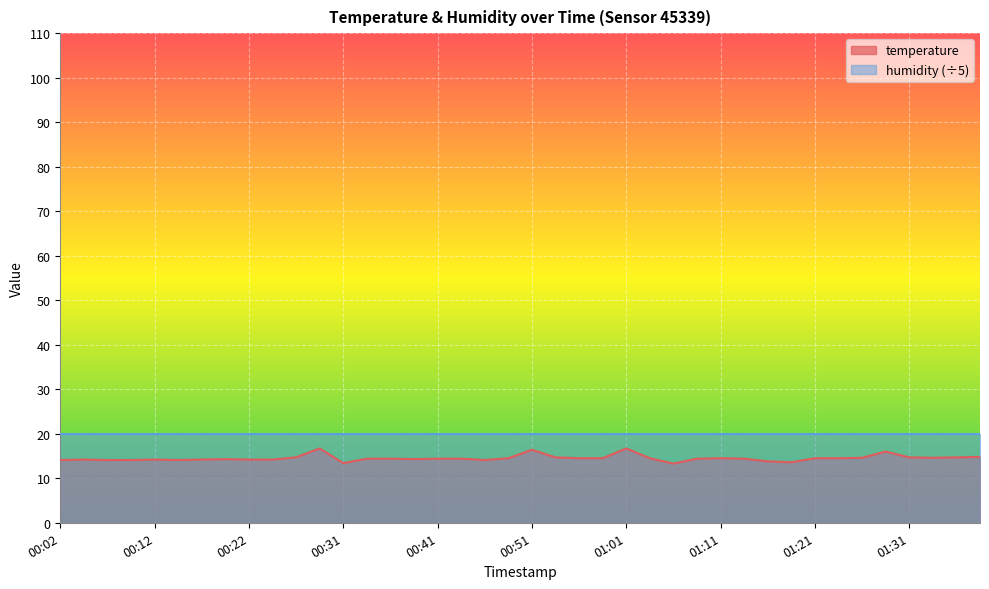

How many interior local valleys (lower than both neighbors) does the data have?

7